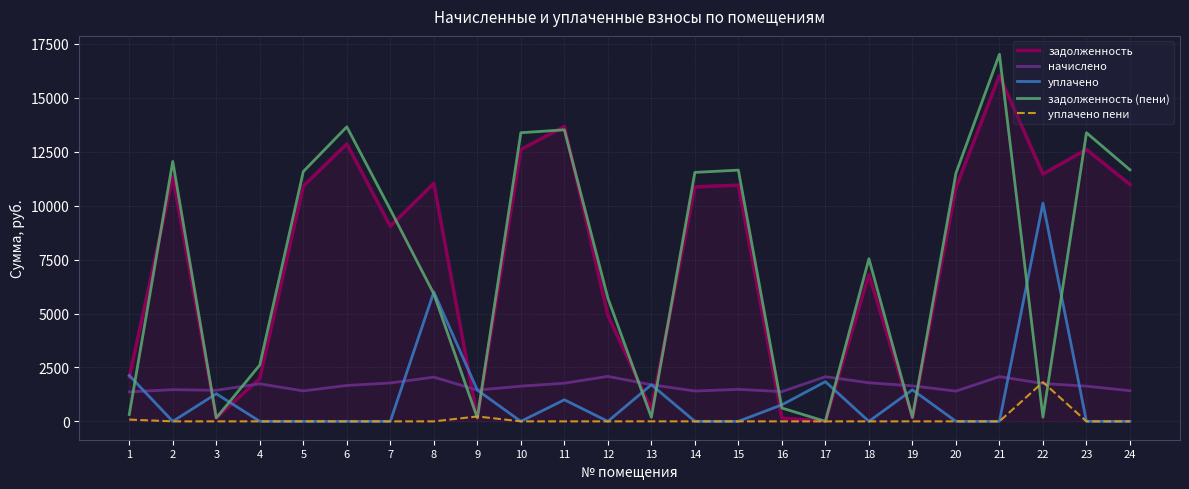

What is the greatest value displayed?

17020.1